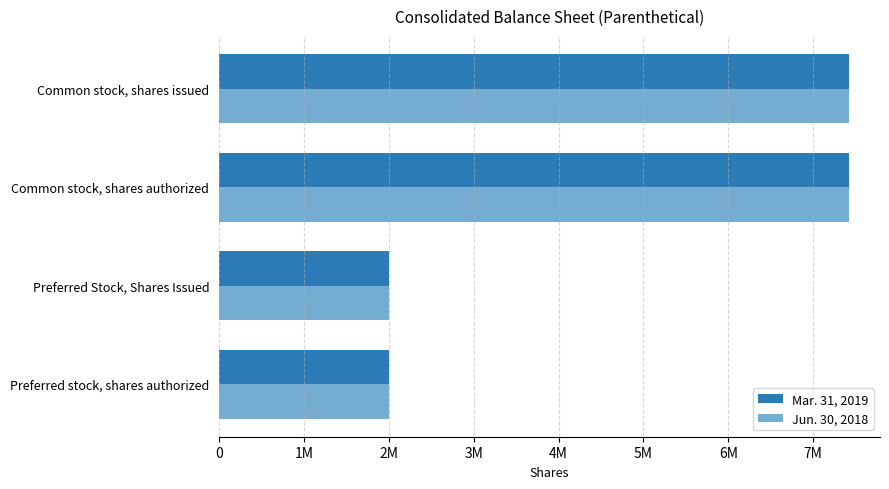

What position from the right is Common stock, shares authorized?

2